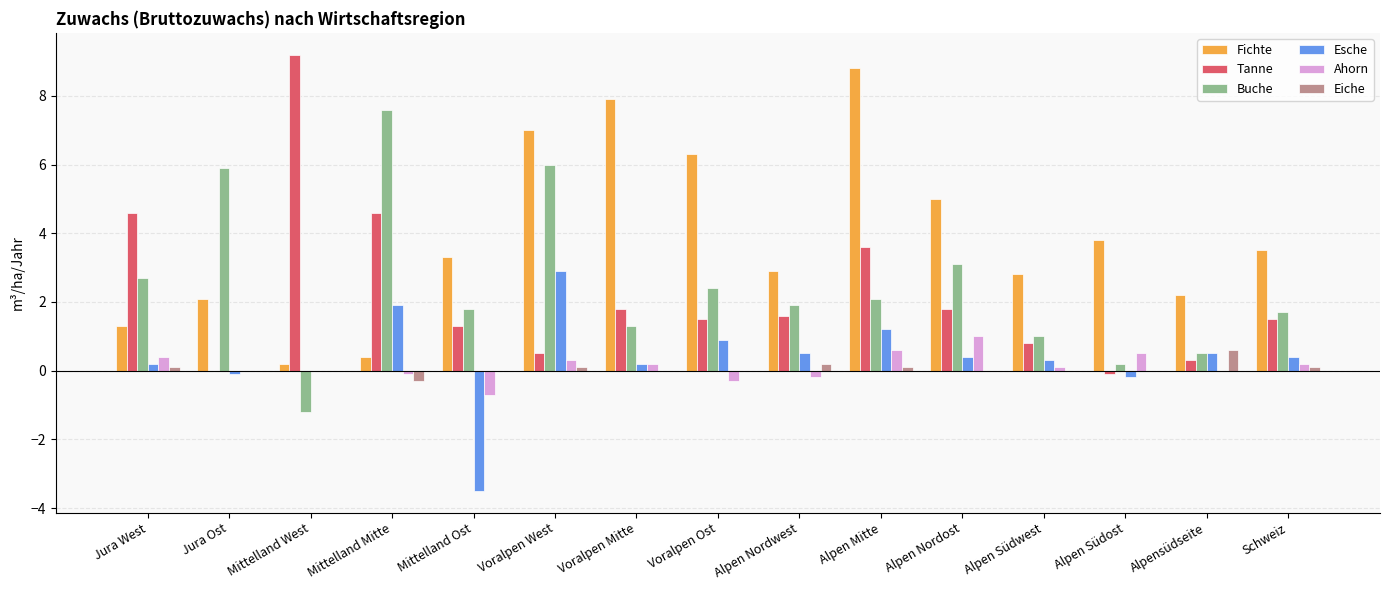

Reading right to left, transcribe all the data shown in this chart.

Fichte: Schweiz=3.5	Alpensüdseite=2.2	Alpen Südost=3.8	Alpen Südwest=2.8	Alpen Nordost=5.0	Alpen Mitte=8.8	Alpen Nordwest=2.9	Voralpen Ost=6.3	Voralpen Mitte=7.9	Voralpen West=7.0	Mittelland Ost=3.3	Mittelland Mitte=0.4	Mittelland West=0.2	Jura Ost=2.1	Jura West=1.3
Tanne: Schweiz=1.5	Alpensüdseite=0.3	Alpen Südost=-0.1	Alpen Südwest=0.8	Alpen Nordost=1.8	Alpen Mitte=3.6	Alpen Nordwest=1.6	Voralpen Ost=1.5	Voralpen Mitte=1.8	Voralpen West=0.5	Mittelland Ost=1.3	Mittelland Mitte=4.6	Mittelland West=9.2	Jura Ost=0.0	Jura West=4.6
Buche: Schweiz=1.7	Alpensüdseite=0.5	Alpen Südost=0.2	Alpen Südwest=1.0	Alpen Nordost=3.1	Alpen Mitte=2.1	Alpen Nordwest=1.9	Voralpen Ost=2.4	Voralpen Mitte=1.3	Voralpen West=6.0	Mittelland Ost=1.8	Mittelland Mitte=7.6	Mittelland West=-1.2	Jura Ost=5.9	Jura West=2.7
Esche: Schweiz=0.4	Alpensüdseite=0.5	Alpen Südost=-0.2	Alpen Südwest=0.3	Alpen Nordost=0.4	Alpen Mitte=1.2	Alpen Nordwest=0.5	Voralpen Ost=0.9	Voralpen Mitte=0.2	Voralpen West=2.9	Mittelland Ost=-3.5	Mittelland Mitte=1.9	Mittelland West=0.0	Jura Ost=-0.1	Jura West=0.2
Ahorn: Schweiz=0.2	Alpensüdseite=0.0	Alpen Südost=0.5	Alpen Südwest=0.1	Alpen Nordost=1.0	Alpen Mitte=0.6	Alpen Nordwest=-0.2	Voralpen Ost=-0.3	Voralpen Mitte=0.2	Voralpen West=0.3	Mittelland Ost=-0.7	Mittelland Mitte=-0.1	Mittelland West=0.0	Jura Ost=0.0	Jura West=0.4
Eiche: Schweiz=0.1	Alpensüdseite=0.6	Alpen Südost=0.0	Alpen Südwest=0.0	Alpen Nordost=0.0	Alpen Mitte=0.1	Alpen Nordwest=0.2	Voralpen Ost=0.0	Voralpen Mitte=0.0	Voralpen West=0.1	Mittelland Ost=0.0	Mittelland Mitte=-0.3	Mittelland West=0.0	Jura Ost=0.0	Jura West=0.1